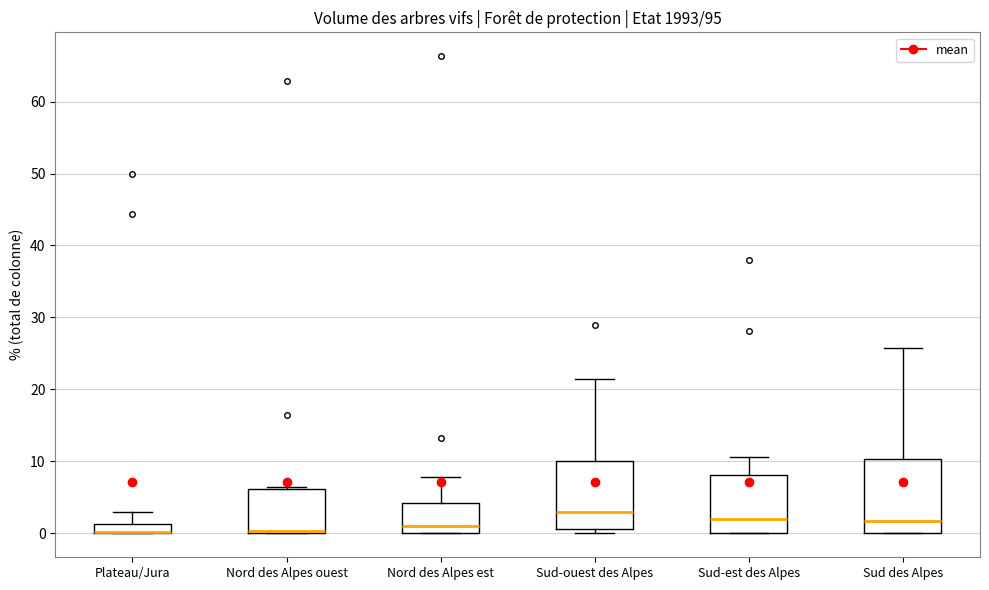

Where does the median line of the box for Sud des Alpes sit on the y-axis? The values are not printed on the chart, so give them approximately, as read against the axis.

2